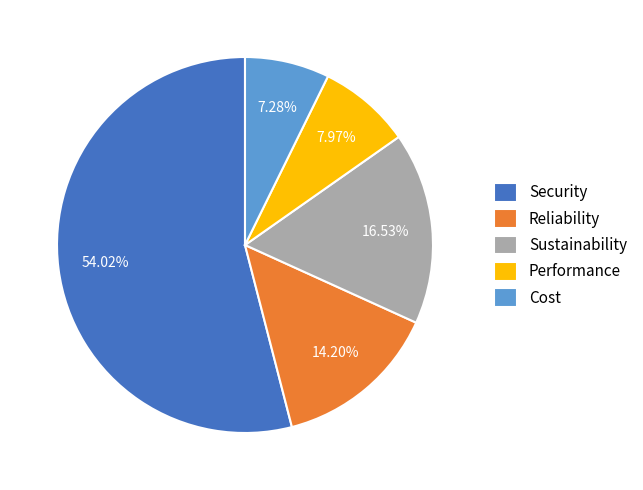

To the nearest percent, what percentage of the pie is Security?

54%